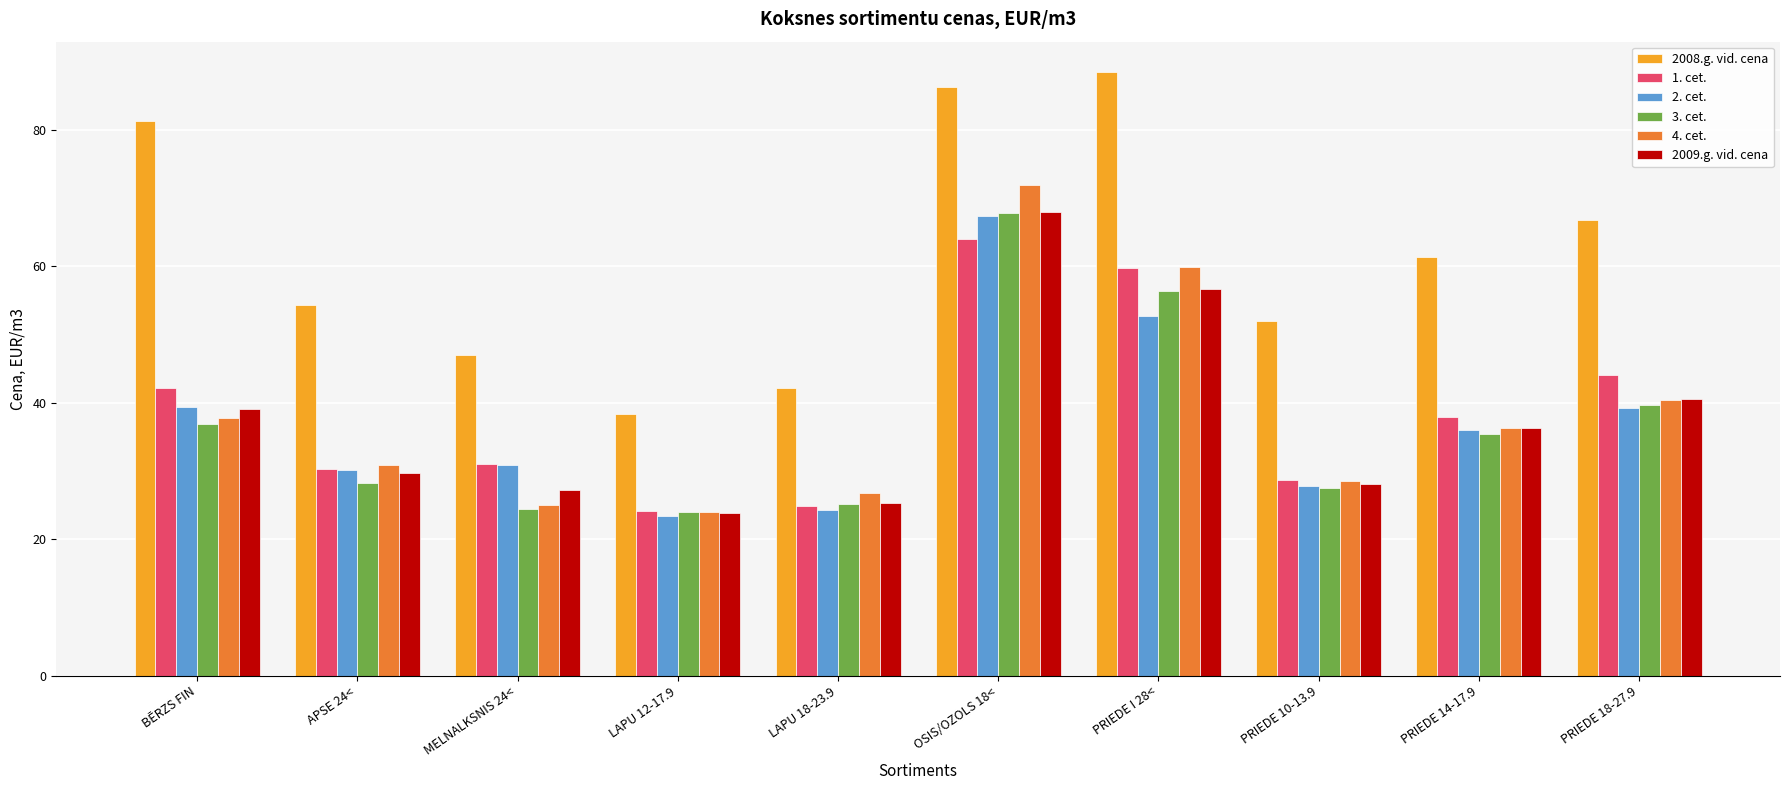

What is the difference between the second highest and minimum values in the 2. cet. series?

29.3